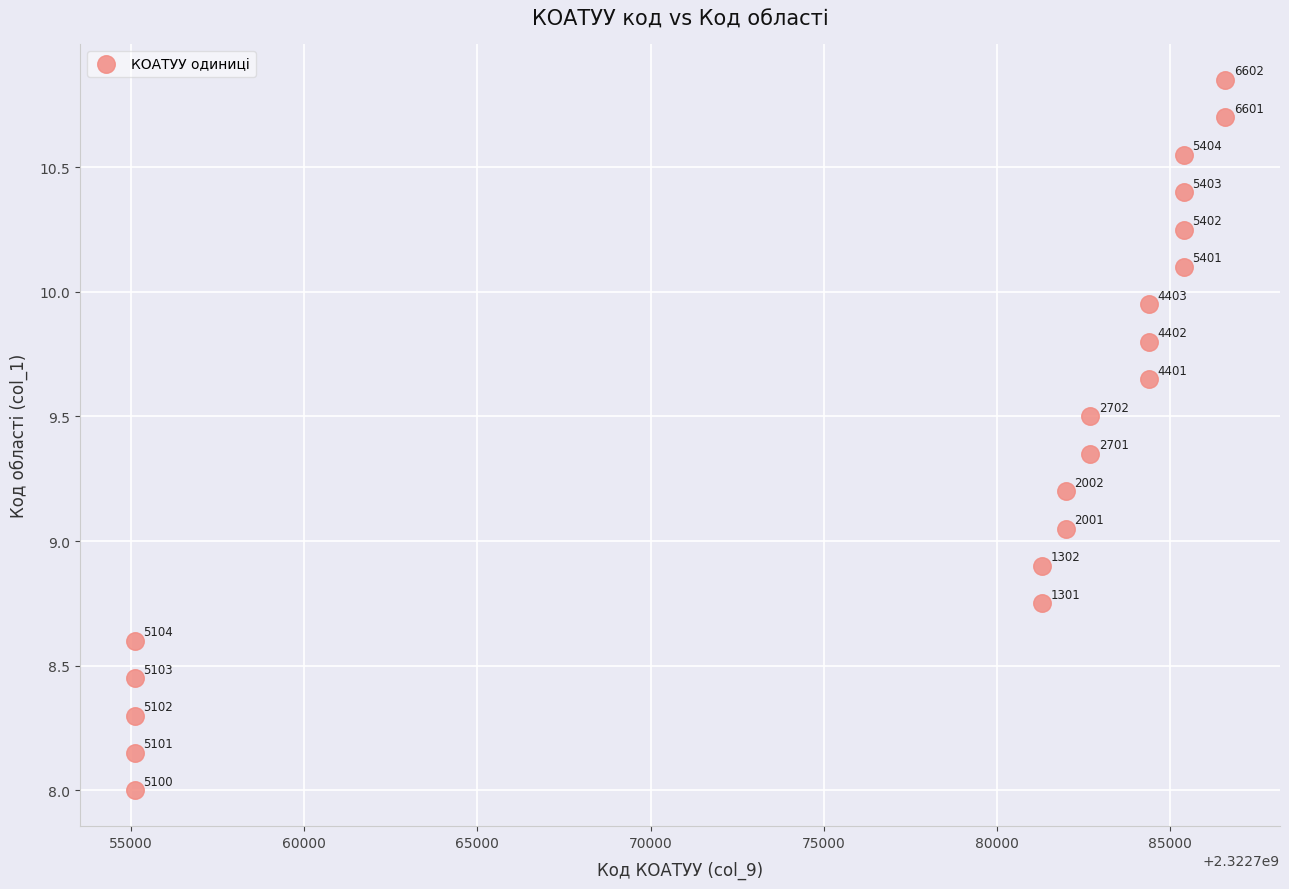

What is the range of X values (max minus min)?

31502.0